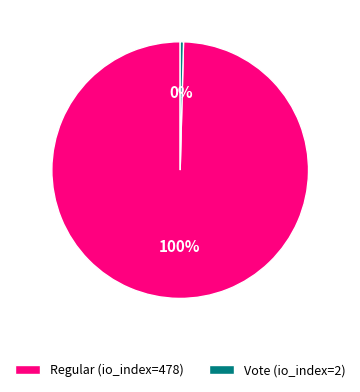

True or false: Regular (io_index=478) accounts for 100% of the total.

True